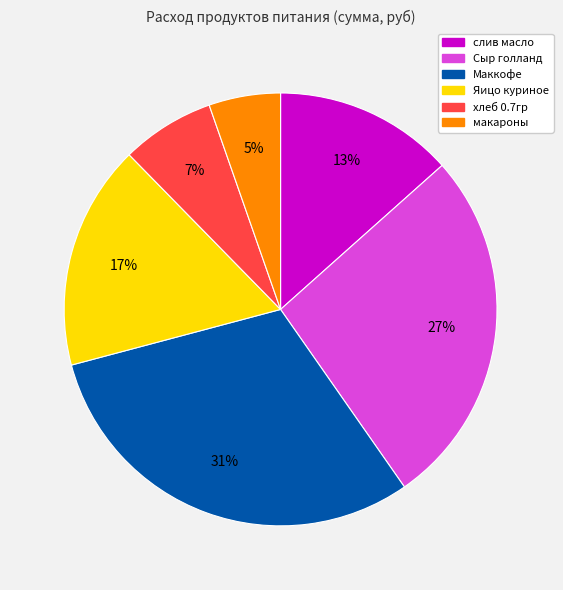

True or false: слив масло accounts for 13% of the total.

True